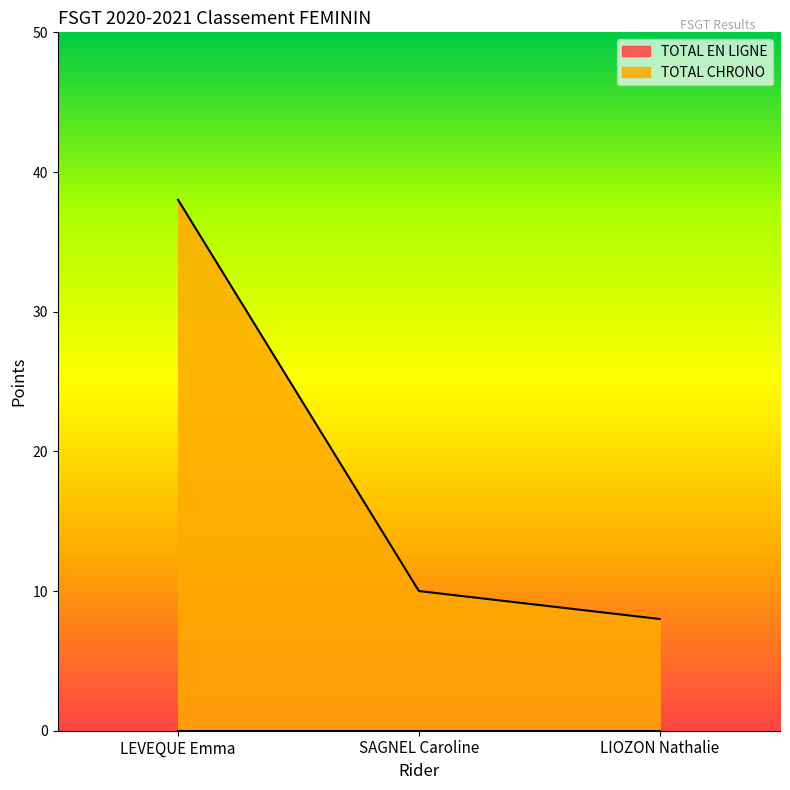

How many lines are shown in the chart?

2